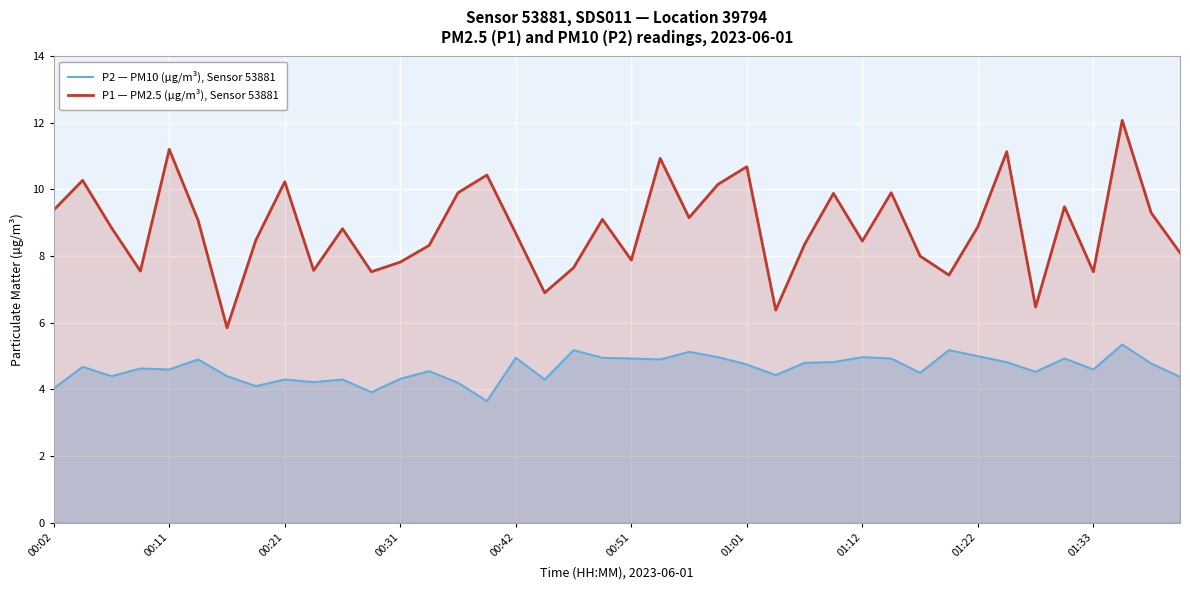

Reading left to right, what are all the values shown in this chart?

P2 — PM10 (µg/m³), Sensor 53881: 4.0	4.7	4.4	4.6	4.6	4.9	4.4	4.1	4.3	4.2	4.3	3.9	4.3	4.5	4.2	3.6	5.0	4.3	5.2	5.0	4.9	4.9	5.1	5.0	4.8	4.4	4.8	4.8	5.0	4.9	4.5	5.2	5.0	4.8	4.5	4.9	4.6	5.3	4.8	4.4
P1 — PM2.5 (µg/m³), Sensor 53881: 9.4	10.3	8.8	7.5	11.2	9.1	5.8	8.5	10.2	7.6	8.8	7.5	7.8	8.3	9.9	10.4	8.7	6.9	7.7	9.1	7.9	10.9	9.2	10.2	10.7	6.4	8.3	9.9	8.4	9.9	8.0	7.4	8.9	11.1	6.5	9.5	7.5	12.1	9.3	8.1